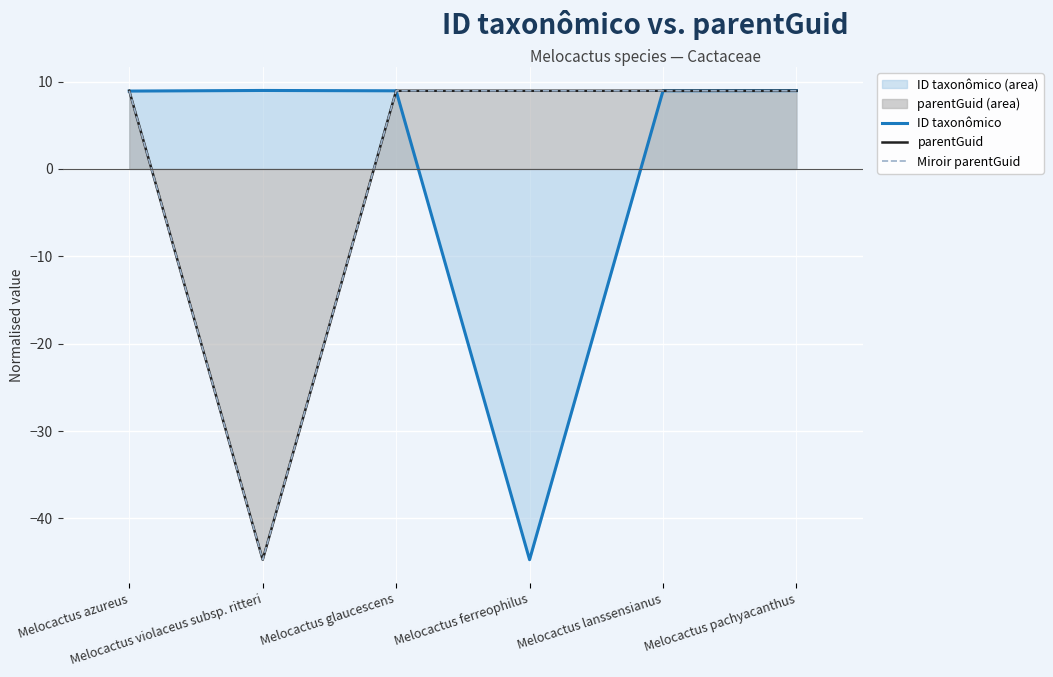

Is it true that ID taxonômico equals 13.8 at Melocactus glaucescens?

False